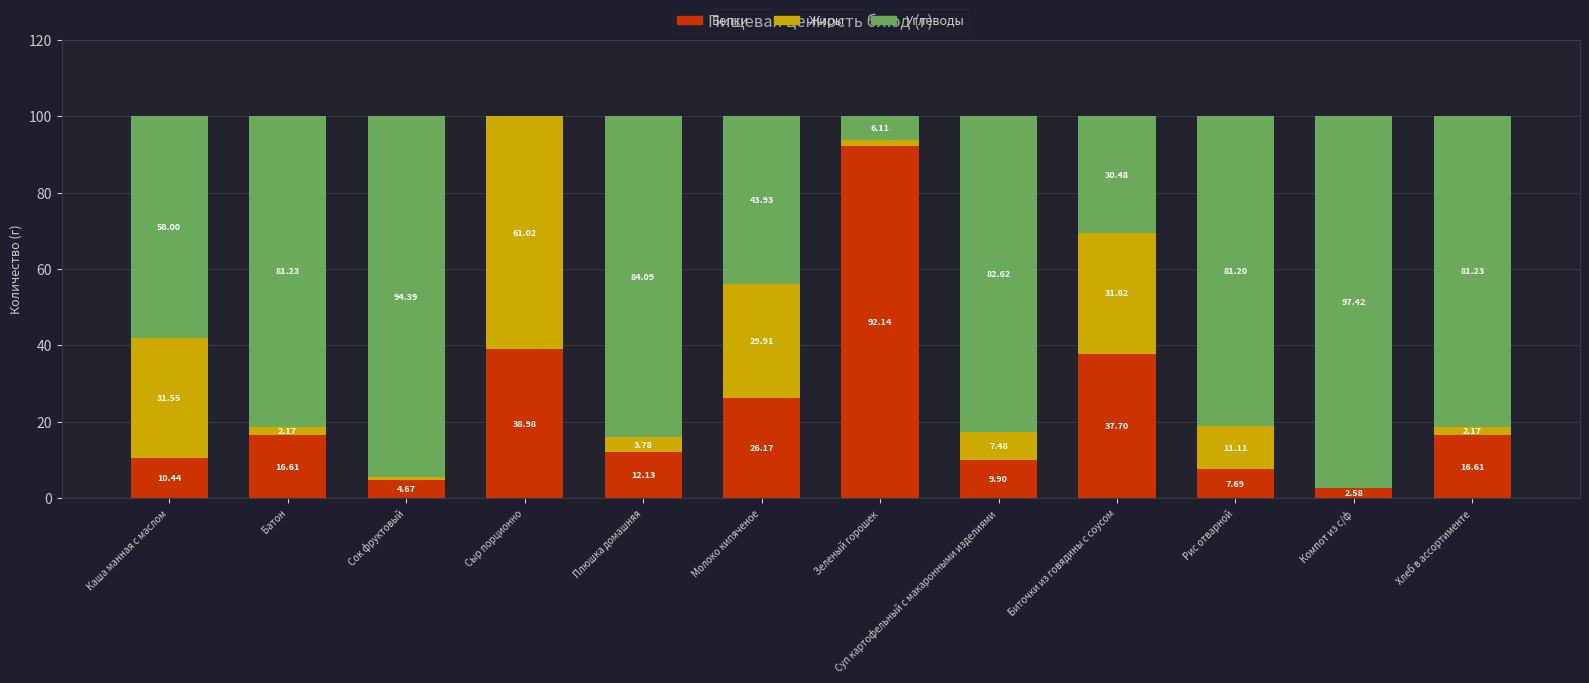

How many data points does each series have?

12